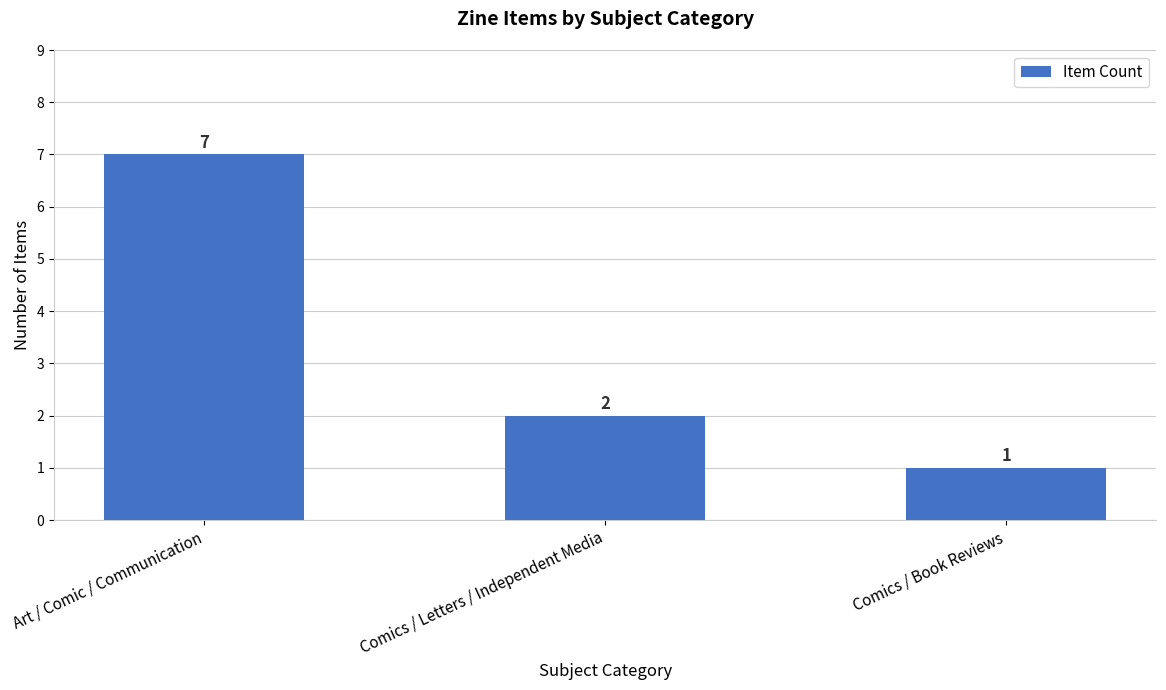

What is the label of the 2nd bar from the left?

Comics / Letters / Independent Media